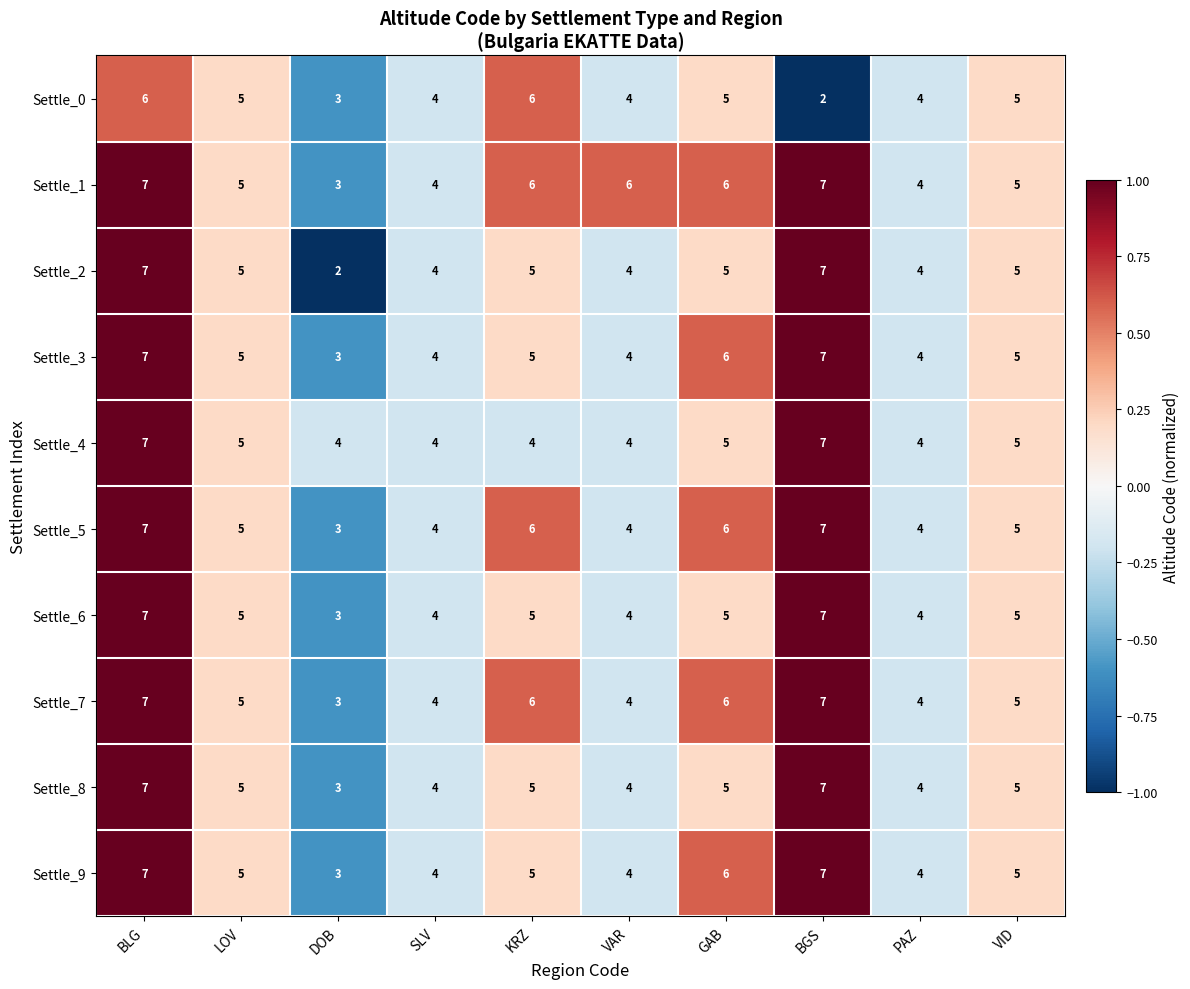

The Settle_3 series shows 4 at PAZ. True or false?

True